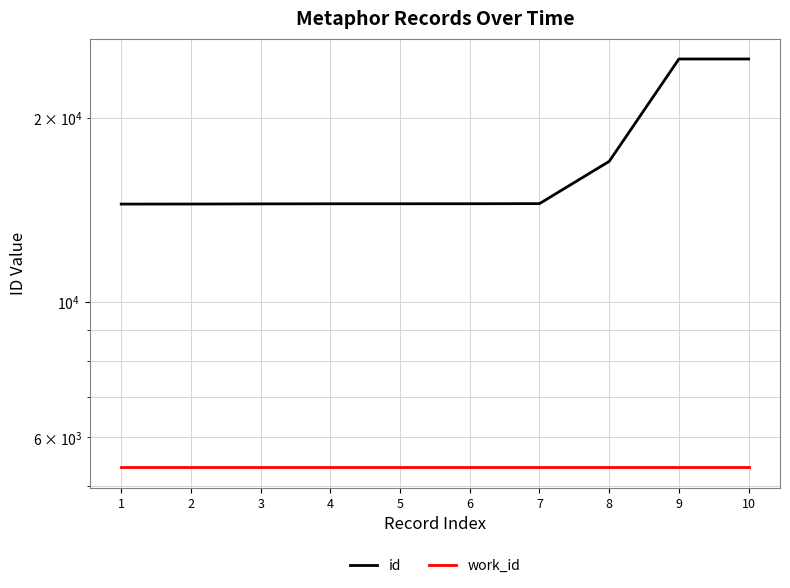

At how many categories does at least one series exceed 7625?

10